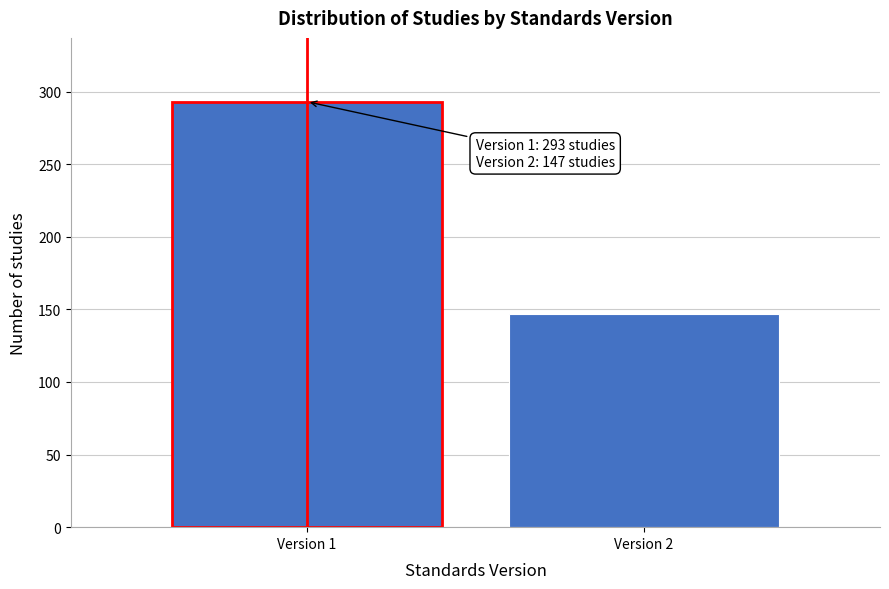

Reading right to left, list all the values displayed in this chart.

147	293